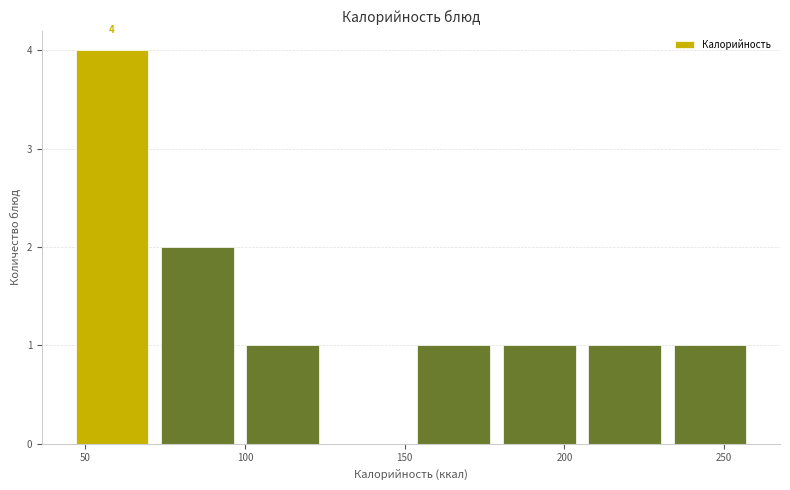

Which range on the x-axis has the tallest bar?

45 to 75